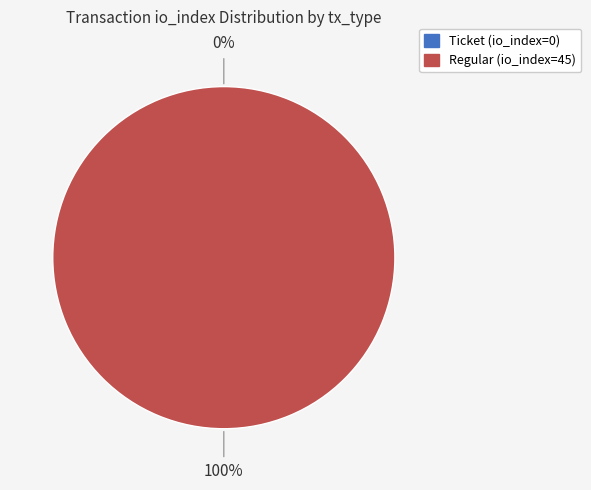

Which slice represents more than half of the pie?

Regular (io_index=45)